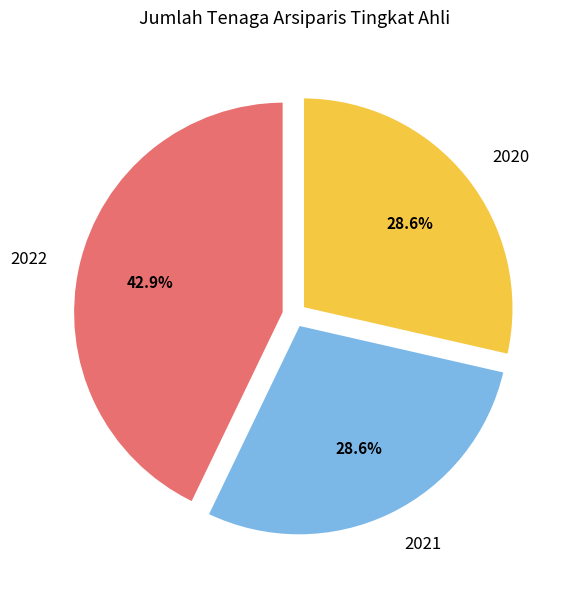

To the nearest percent, what portion does 2022 represent?

43%